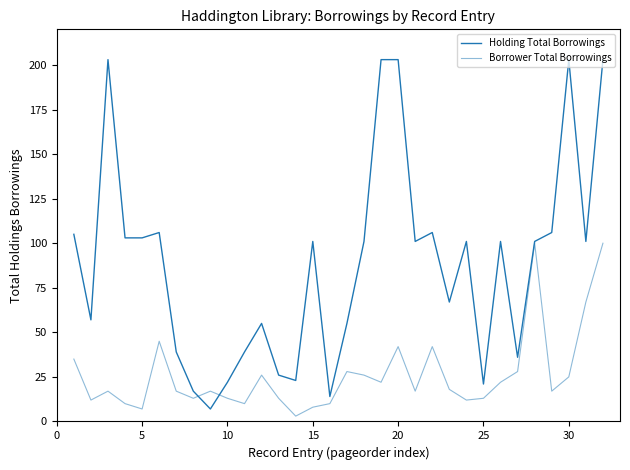

Does the chart display data point markers on the line(s)?

No